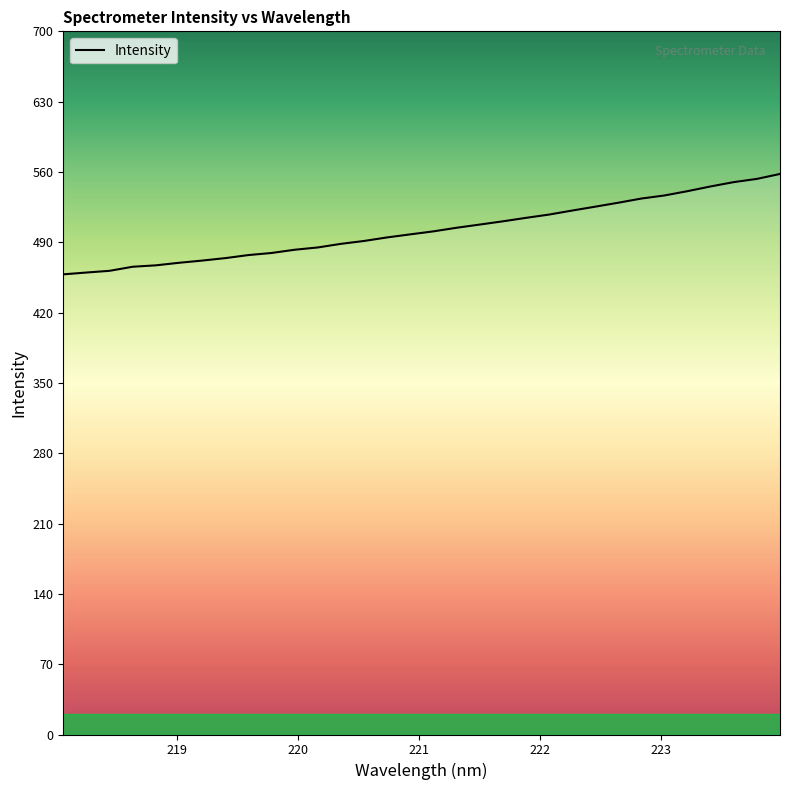

What is the minimum value shown in the chart?

458.1